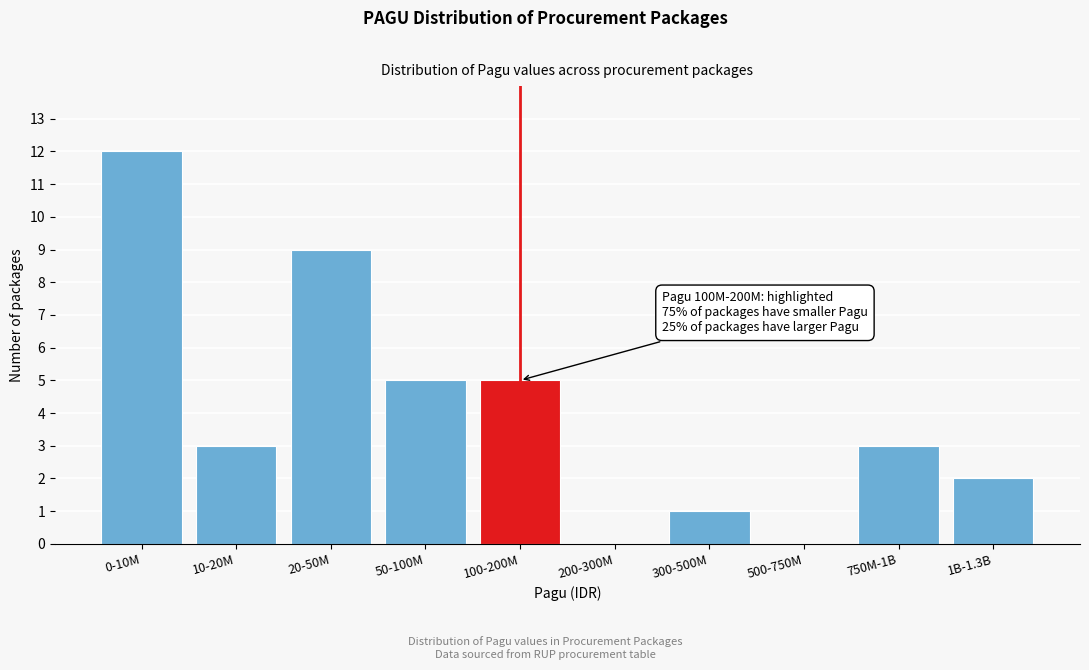

Reading left to right, what are all the values shown in this chart?

0-10M=12	10-20M=3	20-50M=9	50-100M=5	100-200M=5	200-300M=0	300-500M=1	500-750M=0	750M-1B=3	1B-1.3B=2